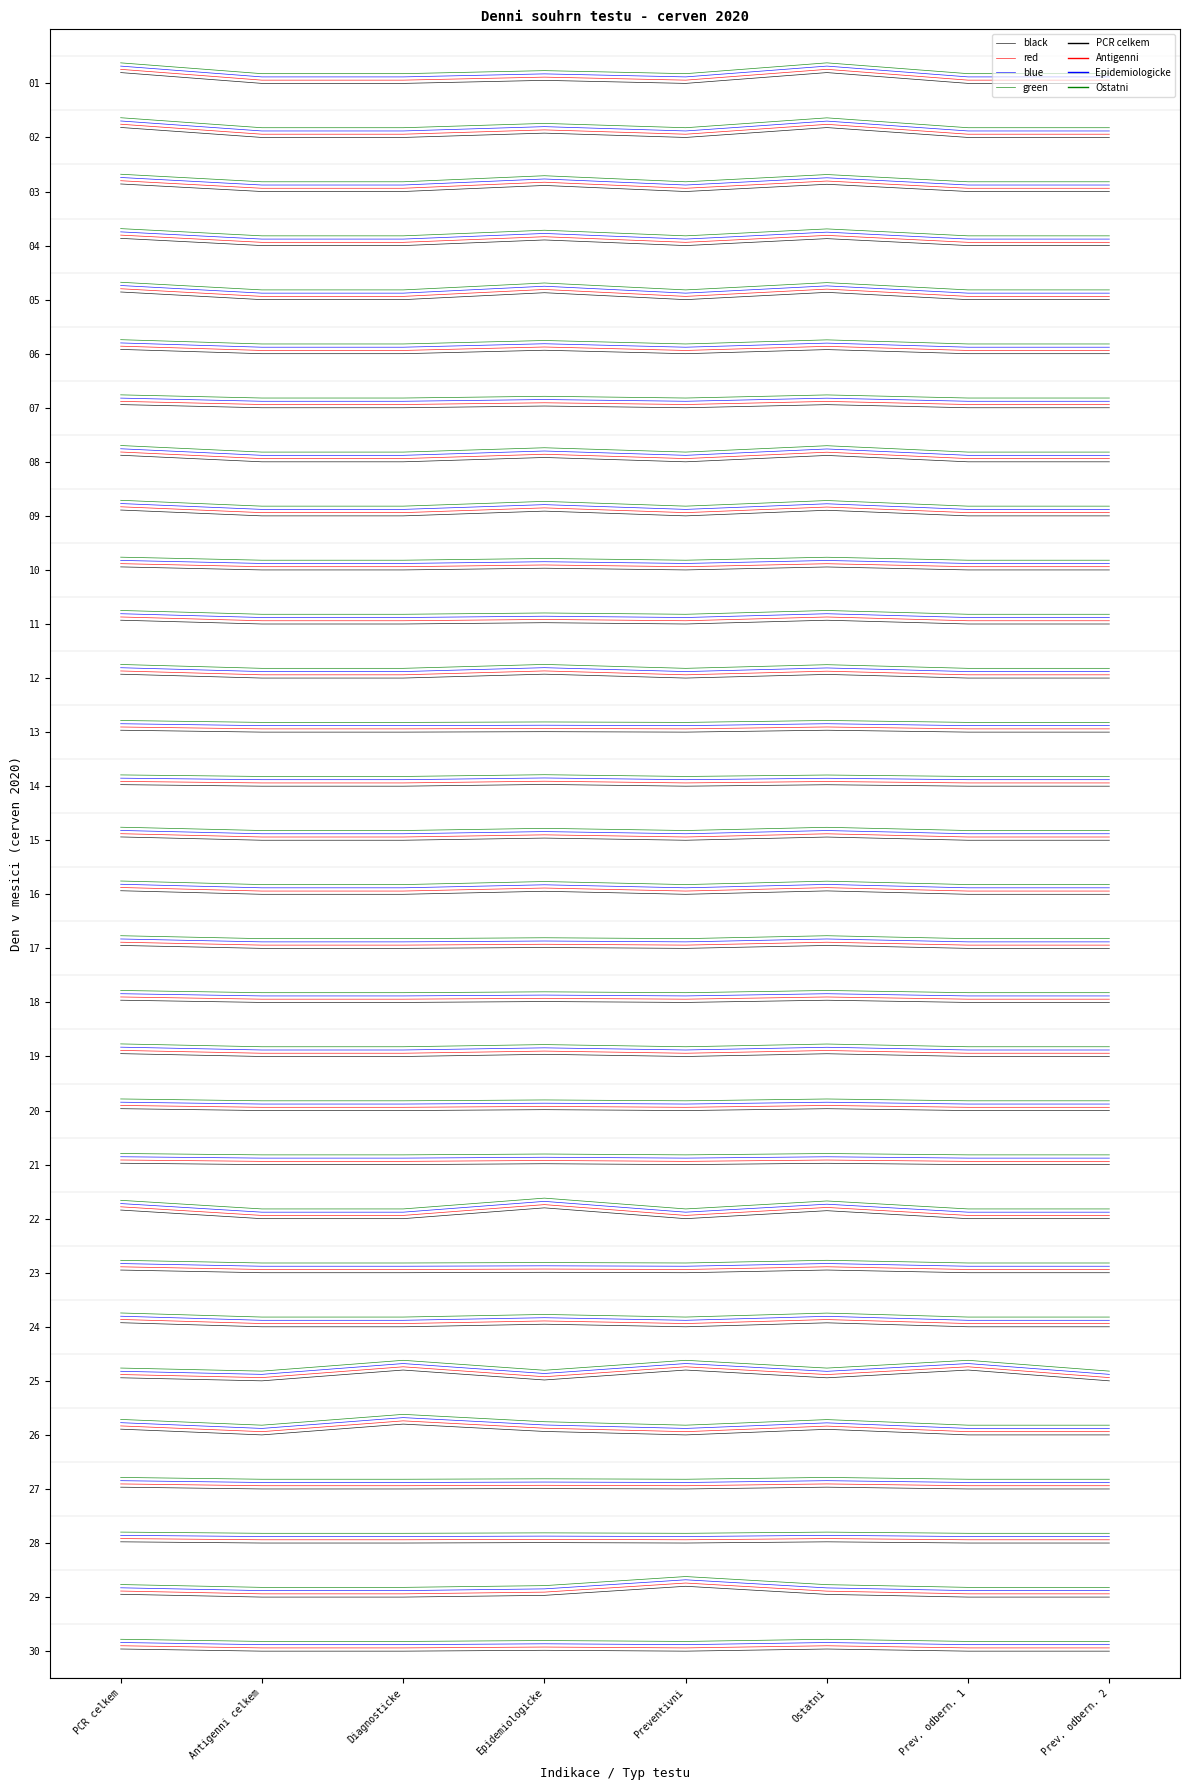

Rank the series at Prev. odbern. 2 from highest to lowest value.

green, blue, red, black